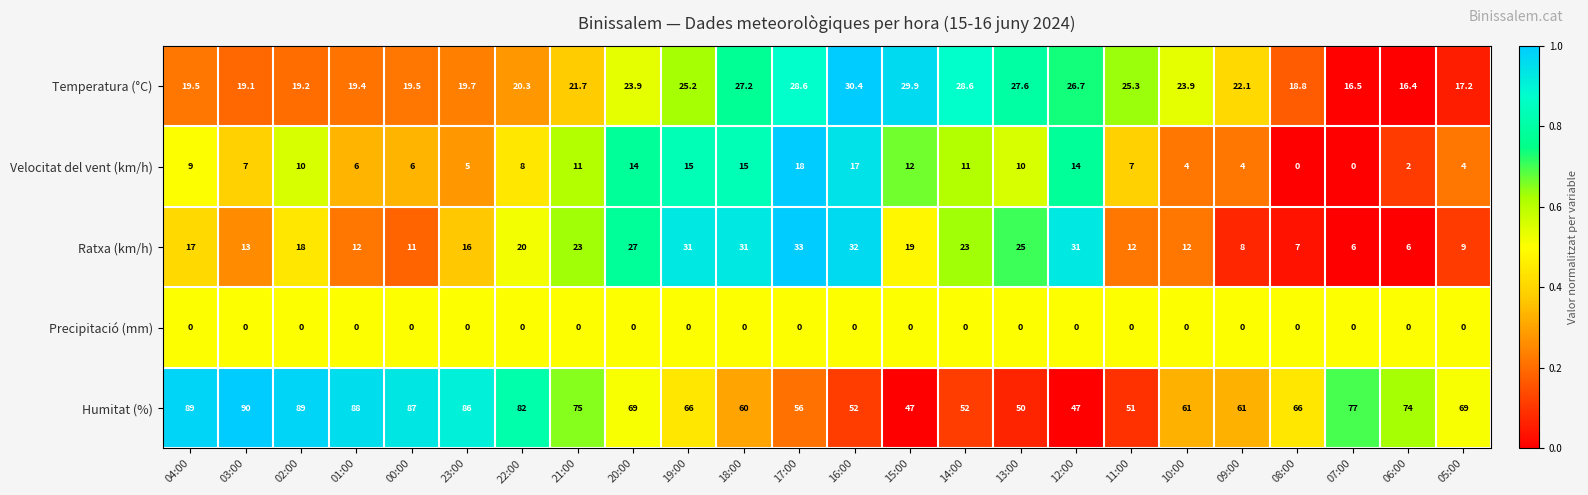

Which label corresponds to the largest value in the chart?

03:00